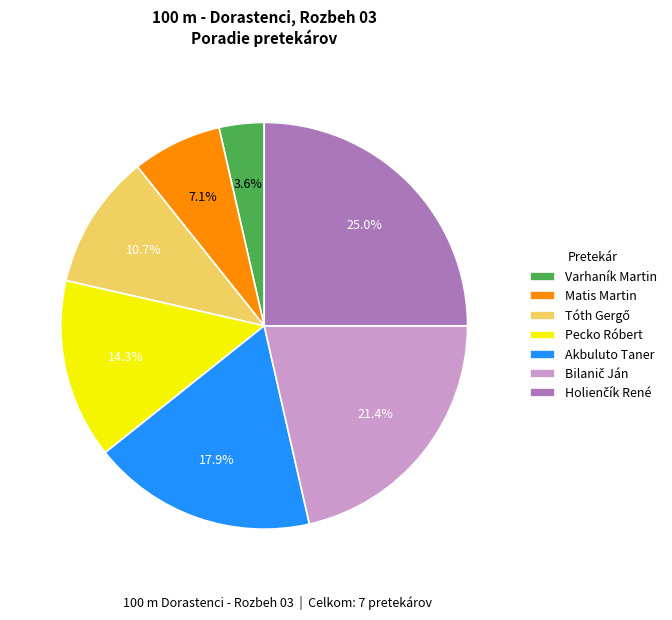

Which slice is the smallest?

Varhaník Martin